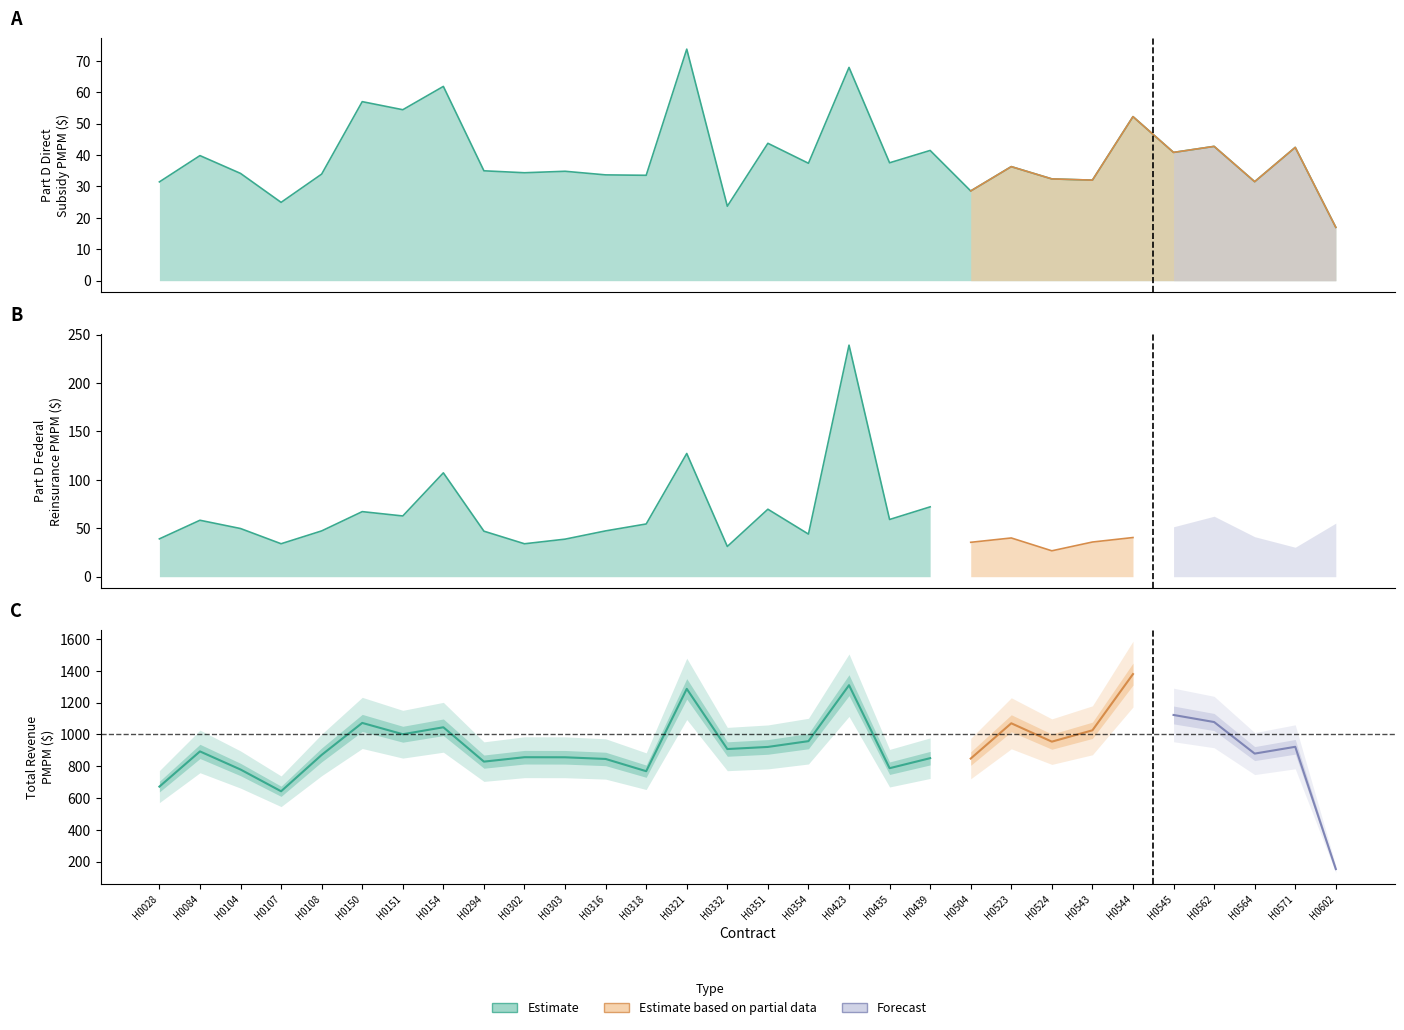

What is the maximum value shown in the chart?

1379.6